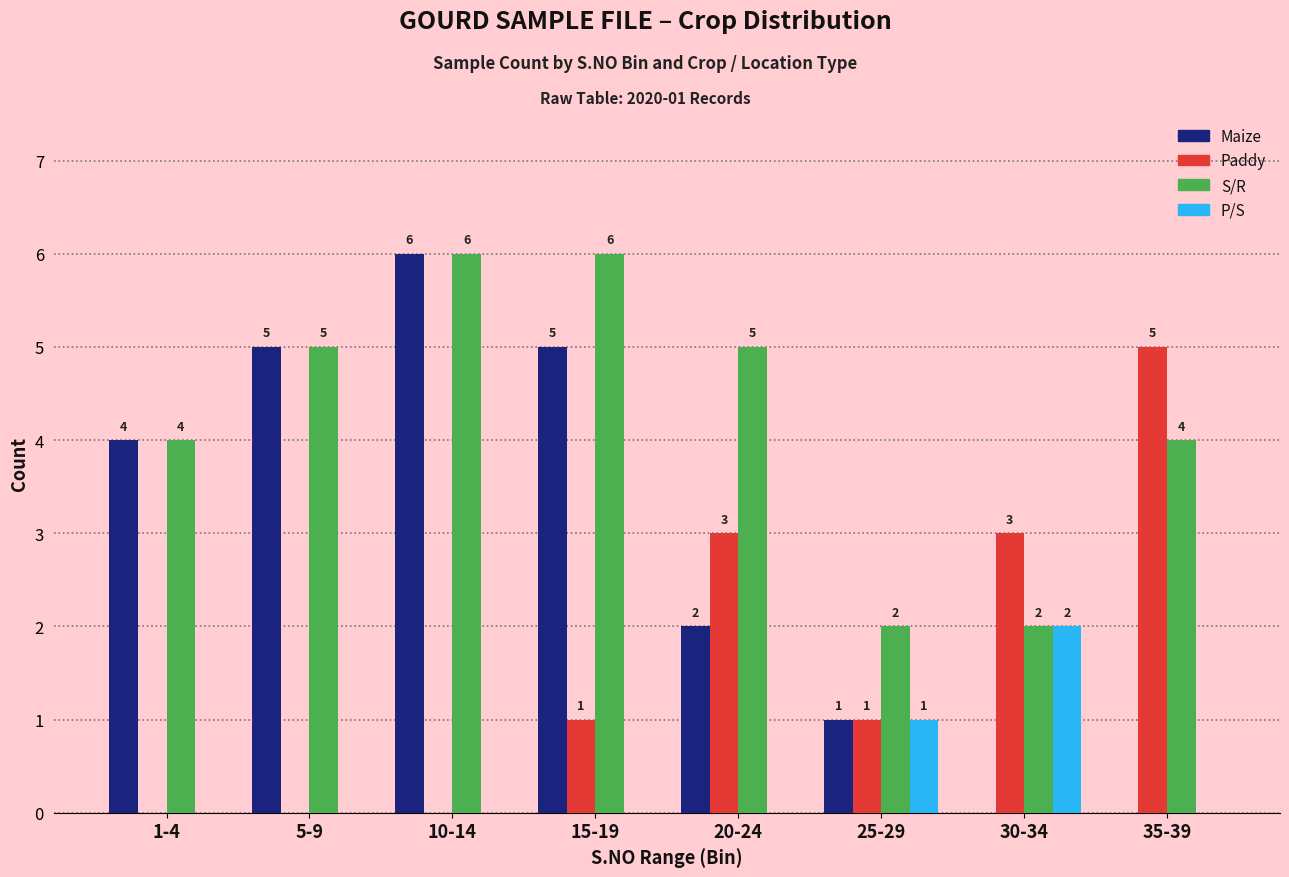

Reading right to left, what are all the values shown in this chart?

Maize: 35-39=0	30-34=0	25-29=1	20-24=2	15-19=5	10-14=6	5-9=5	1-4=4
Paddy: 35-39=5	30-34=3	25-29=1	20-24=3	15-19=1	10-14=0	5-9=0	1-4=0
S/R: 35-39=4	30-34=2	25-29=2	20-24=5	15-19=6	10-14=6	5-9=5	1-4=4
P/S: 35-39=0	30-34=2	25-29=1	20-24=0	15-19=0	10-14=0	5-9=0	1-4=0